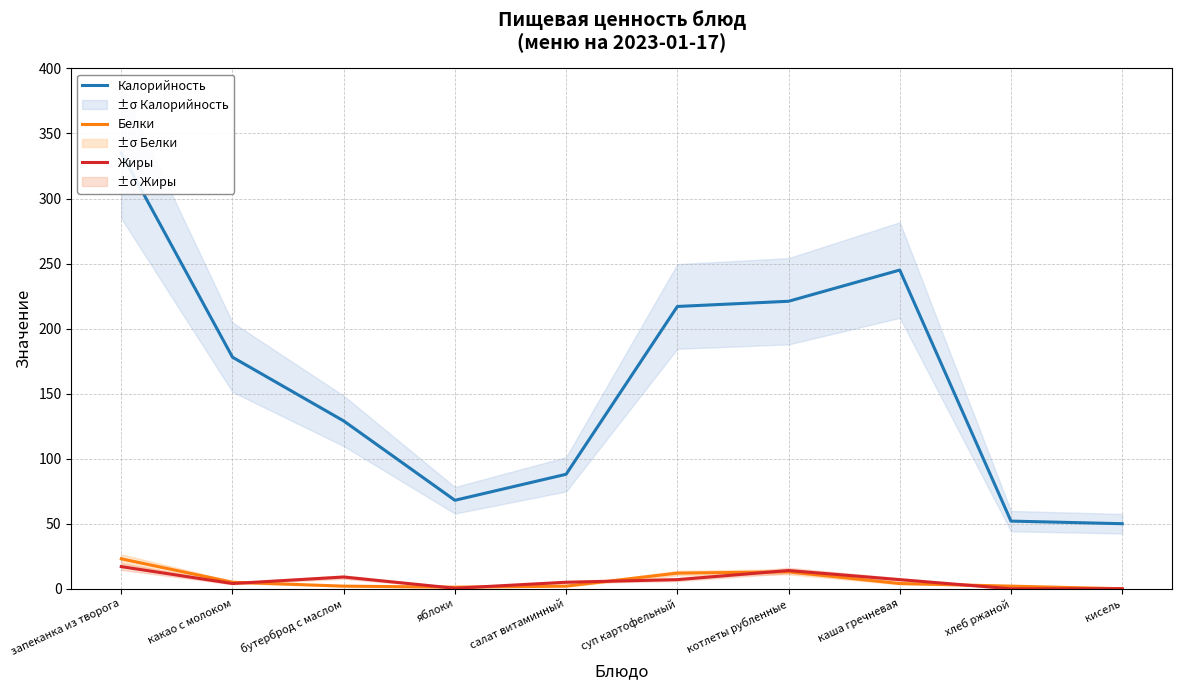

At which label does Жиры reach its minimum?

хлеб ржаной